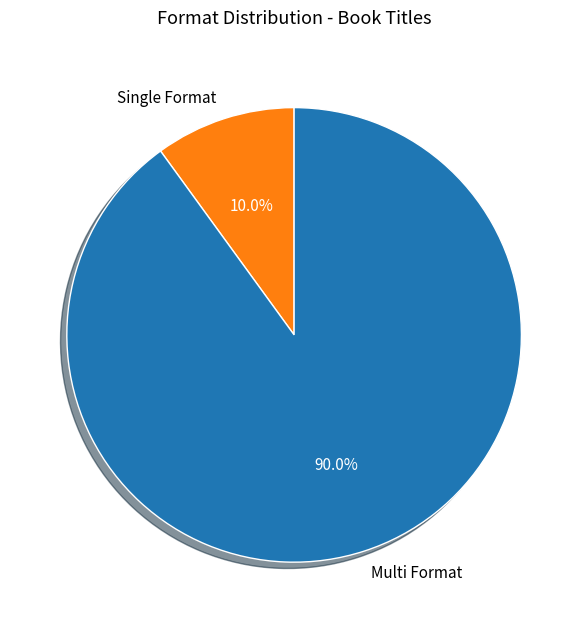

Is there any slice that represents more than half of the pie?

Yes